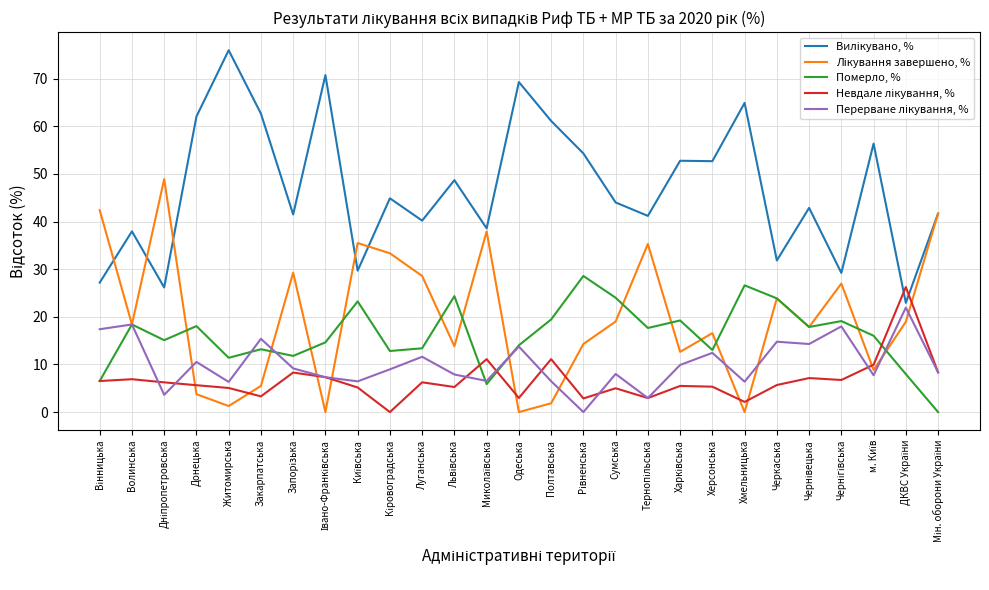

At which category does the chart reach its peak across all series?

Житомирська